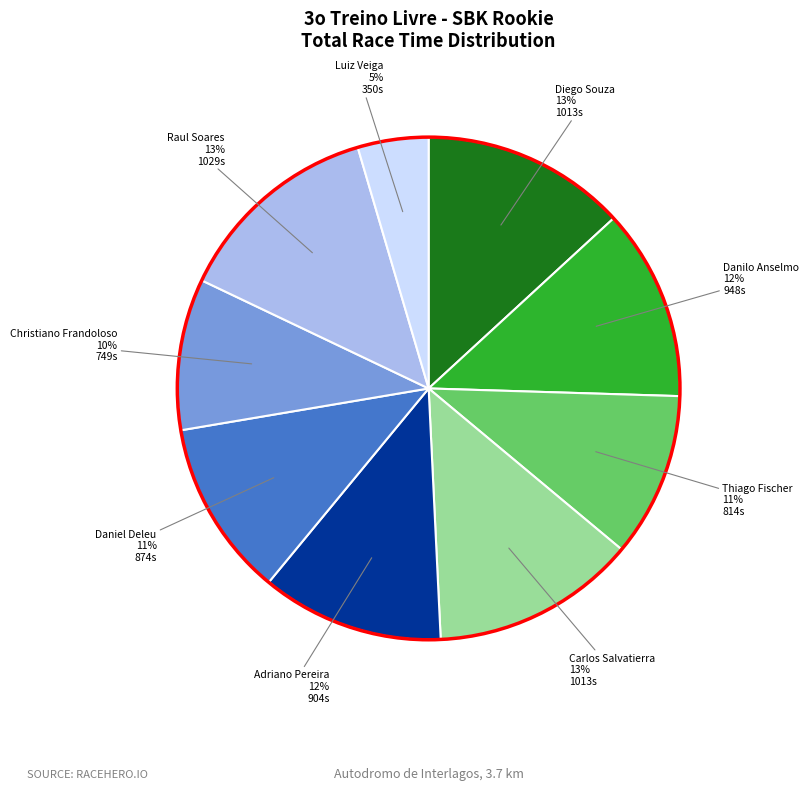

To the nearest percent, what is the average slice percentage?

11%